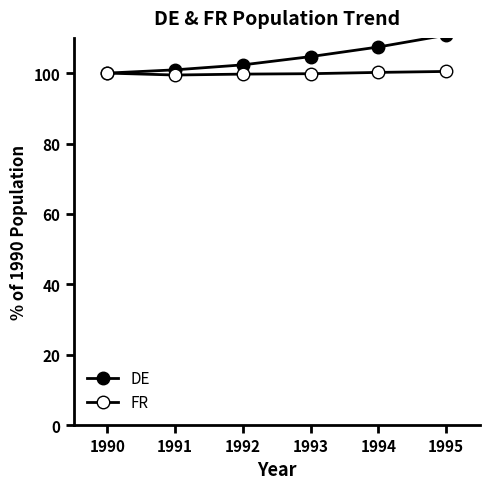

Does the chart have visible grid lines?

No